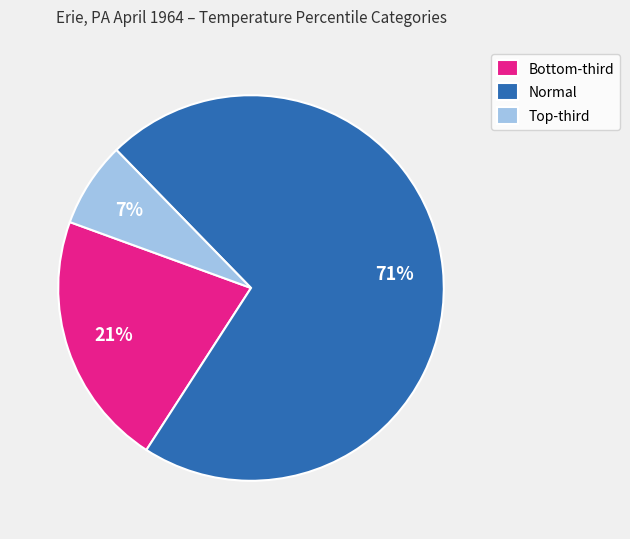

To the nearest percent, what is the average slice percentage?

33%